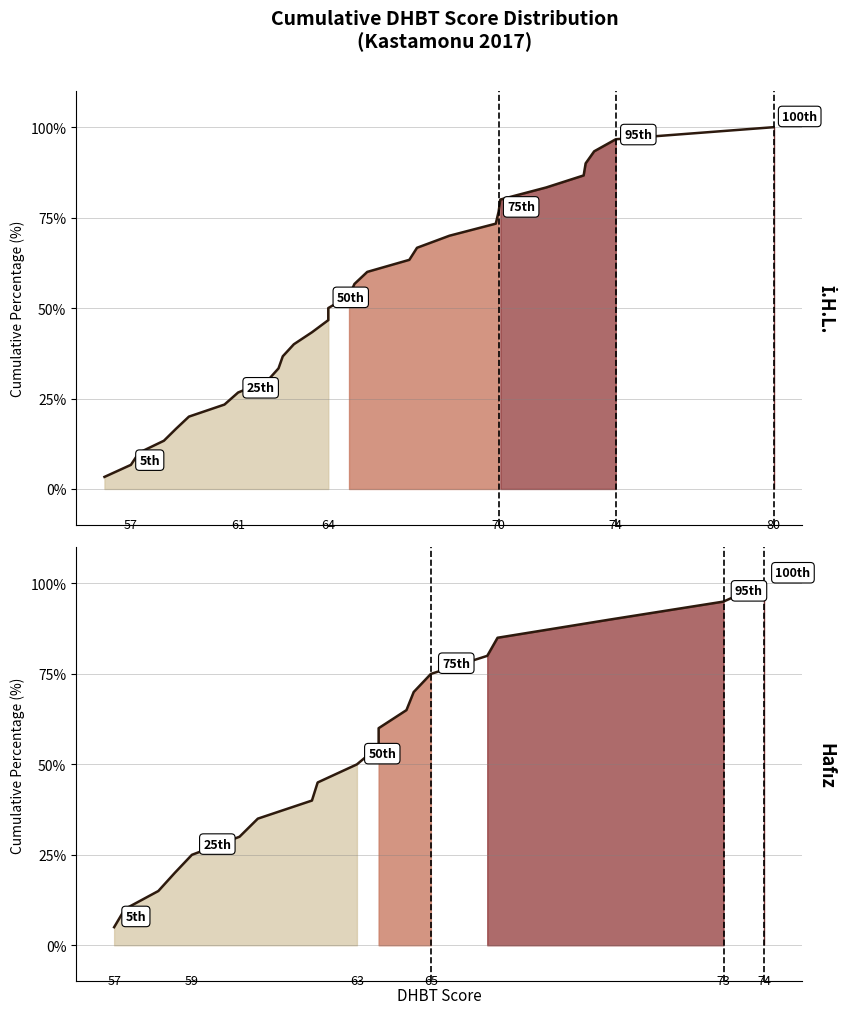

What is the greatest value displayed?

100.0